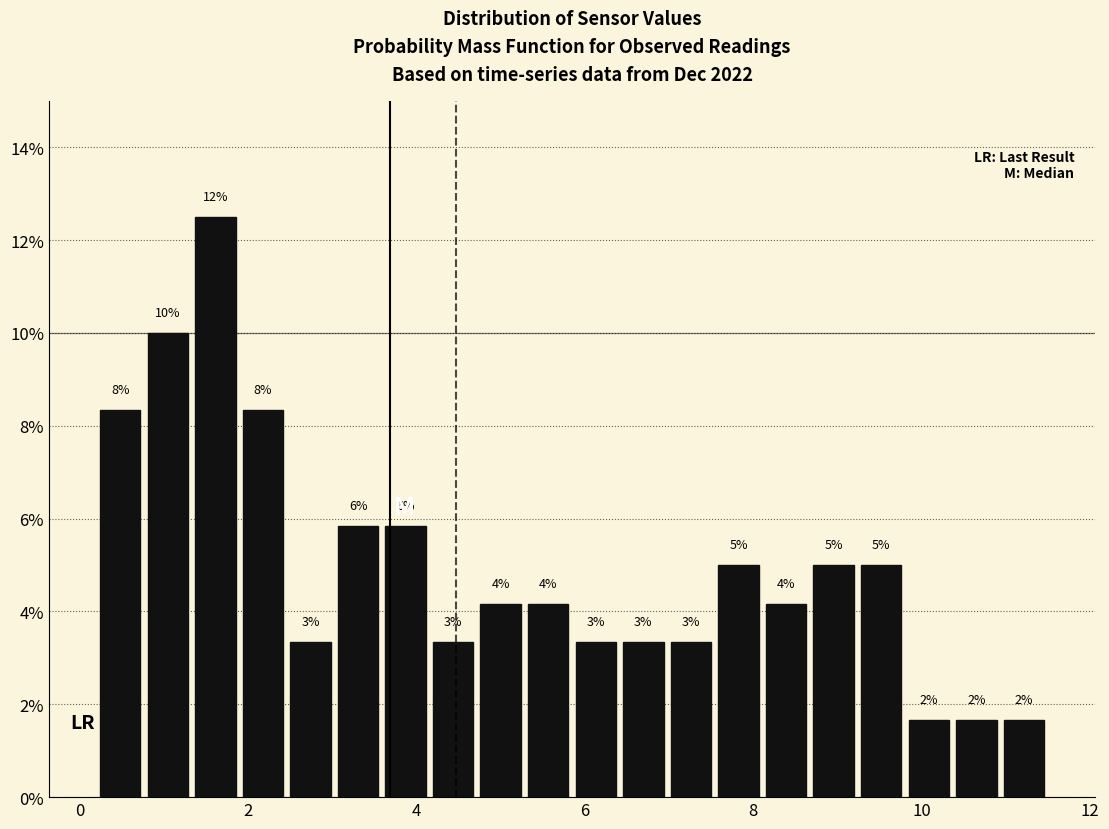

Read against the x-axis, roughly where is the centre of the tallest bar?

1.6